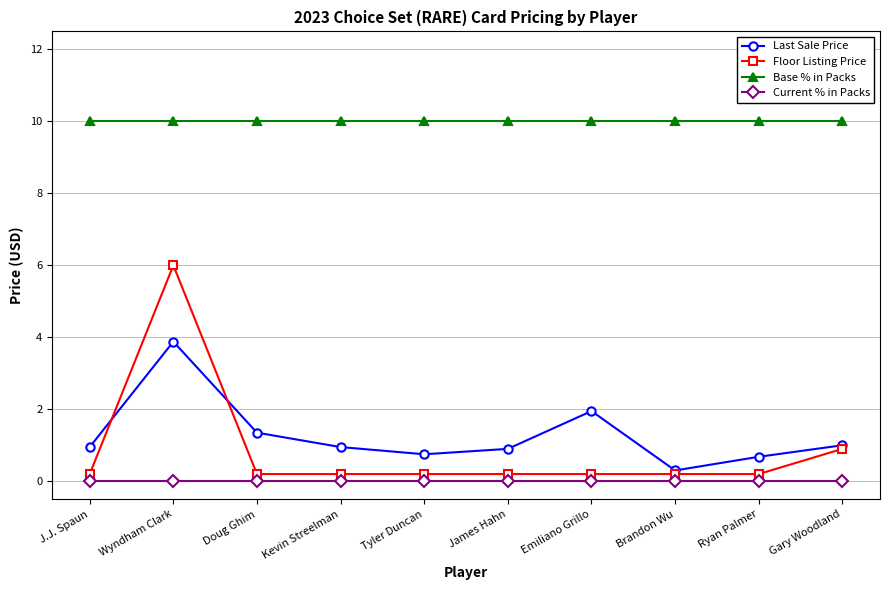

What is the label of the 3rd point from the right?

Brandon Wu